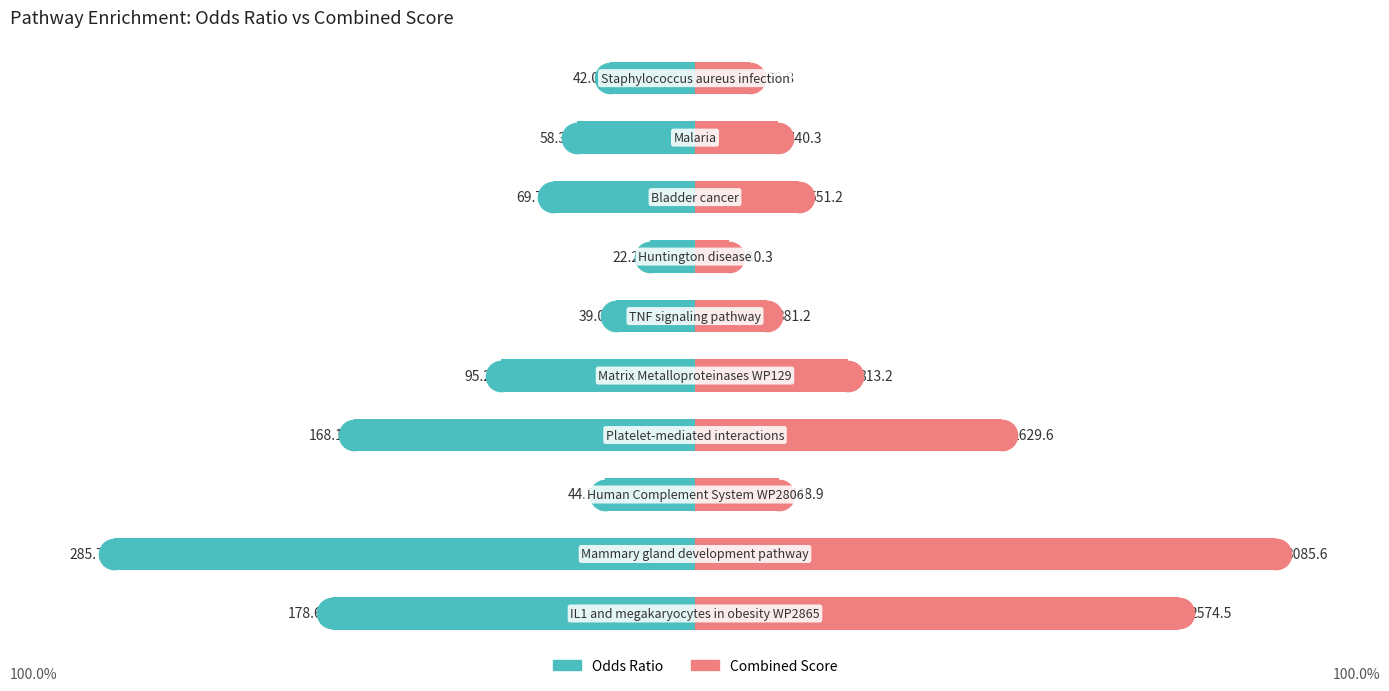

Rank the series at 1 from lowest to highest value.

Odds Ratio, Combined Score